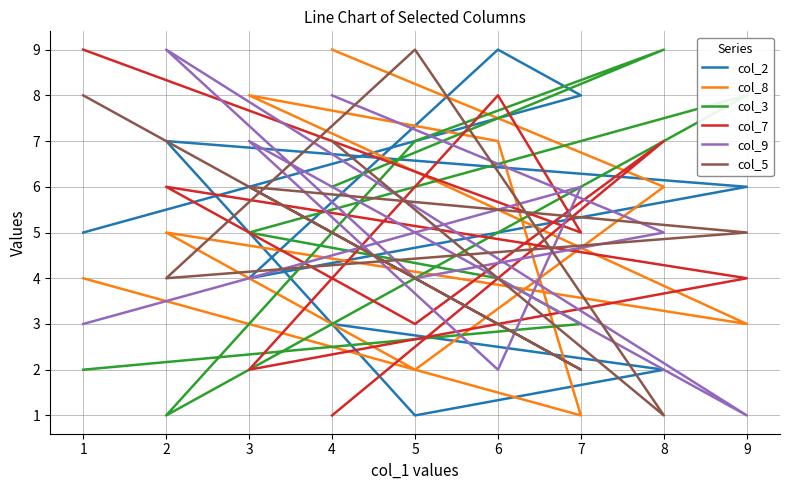

Is it true that col_5 equals 2 at 4?

False